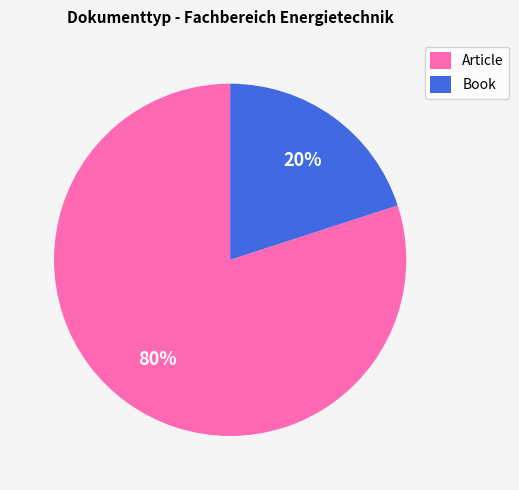

To the nearest percent, what is the difference between the largest and smallest slice percentages?

60%